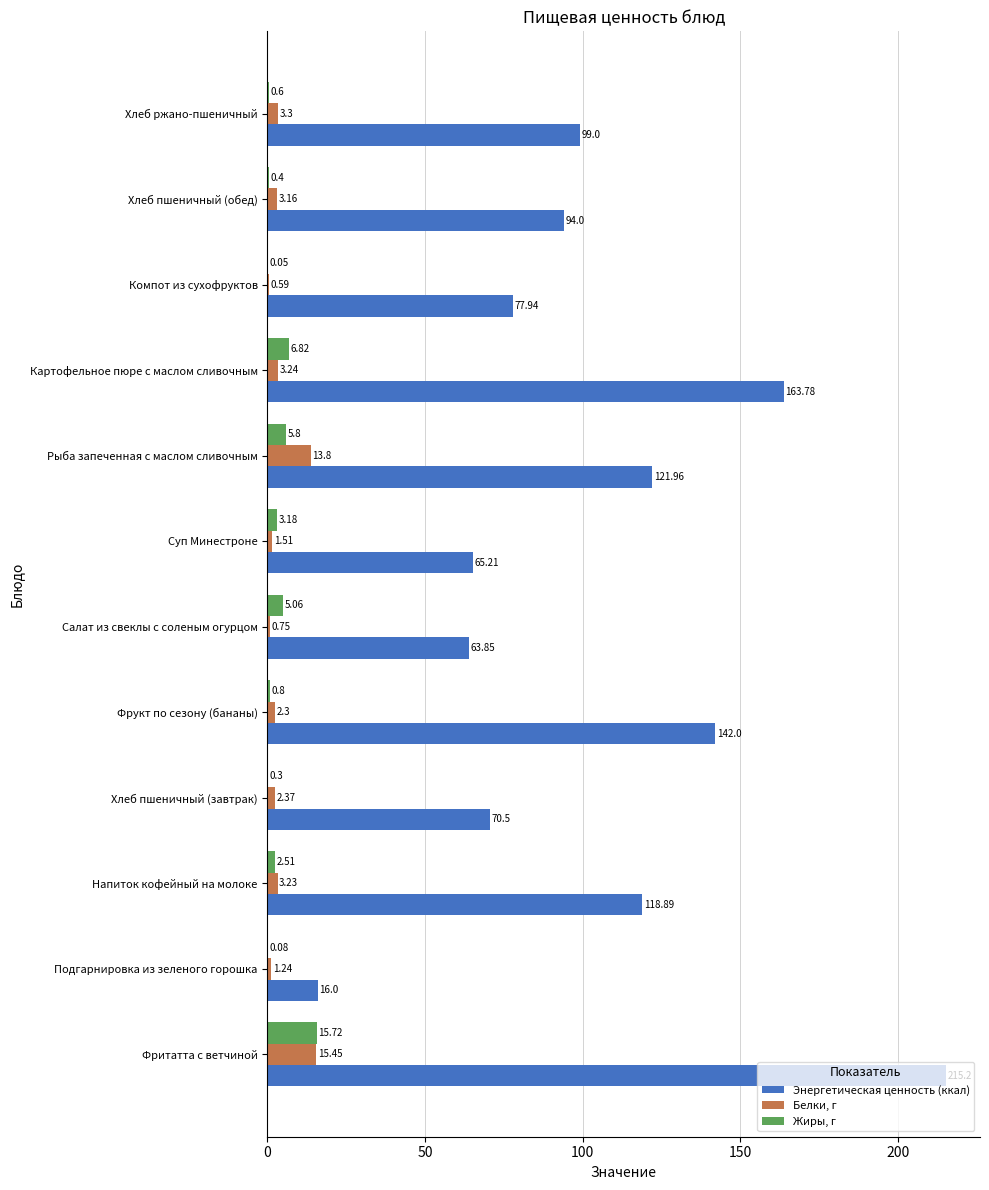

What is the sum of the Жиры, г values at Хлеб пшеничный (завтрак) and Фритатта с ветчиной?

16.0